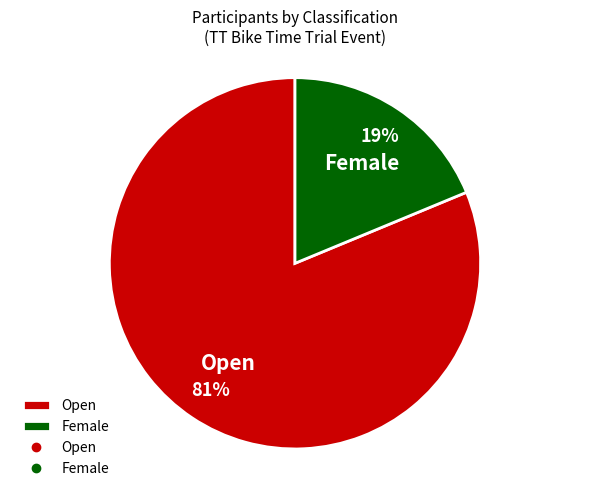

How many segments does this pie chart have?

2